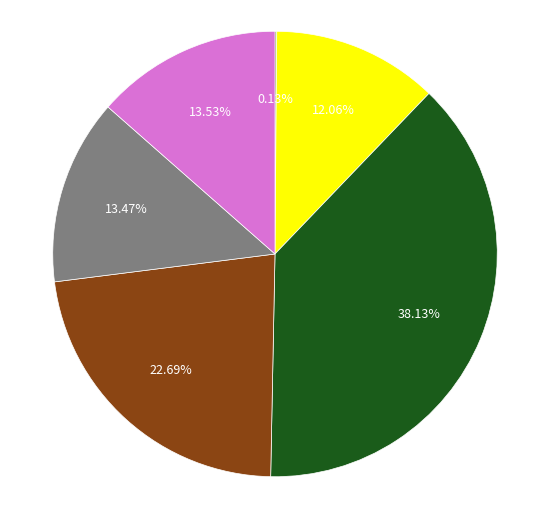

Is there any slice that represents more than half of the pie?

No